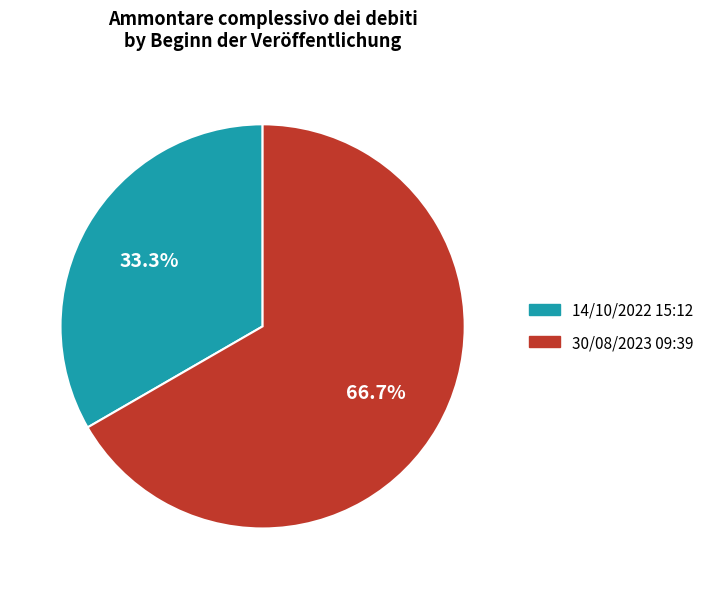

What percentage is NOT represented by 30/08/2023 09:39?

33.3%